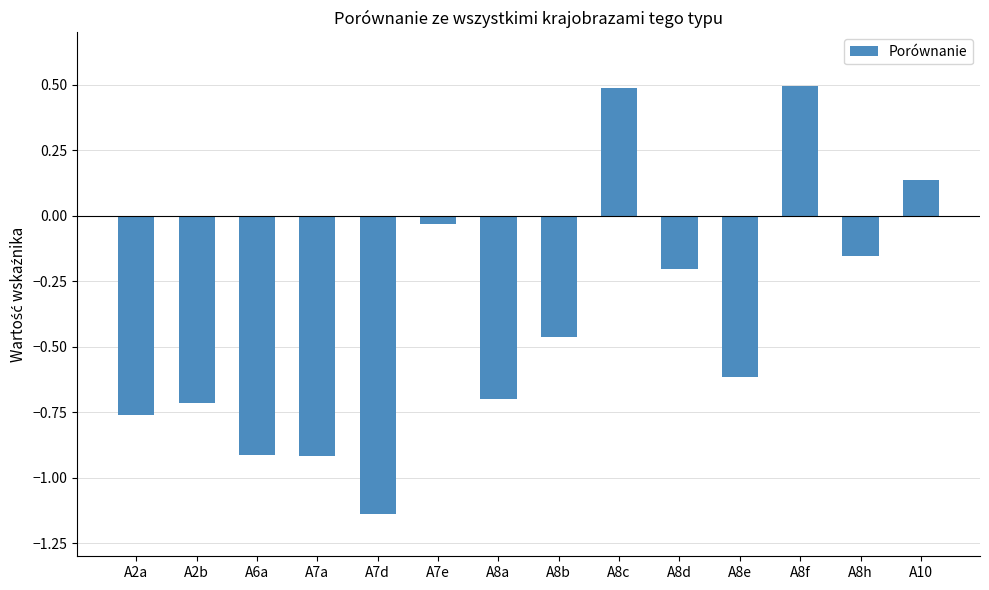

The value at A8h is -0.2. True or false?

True